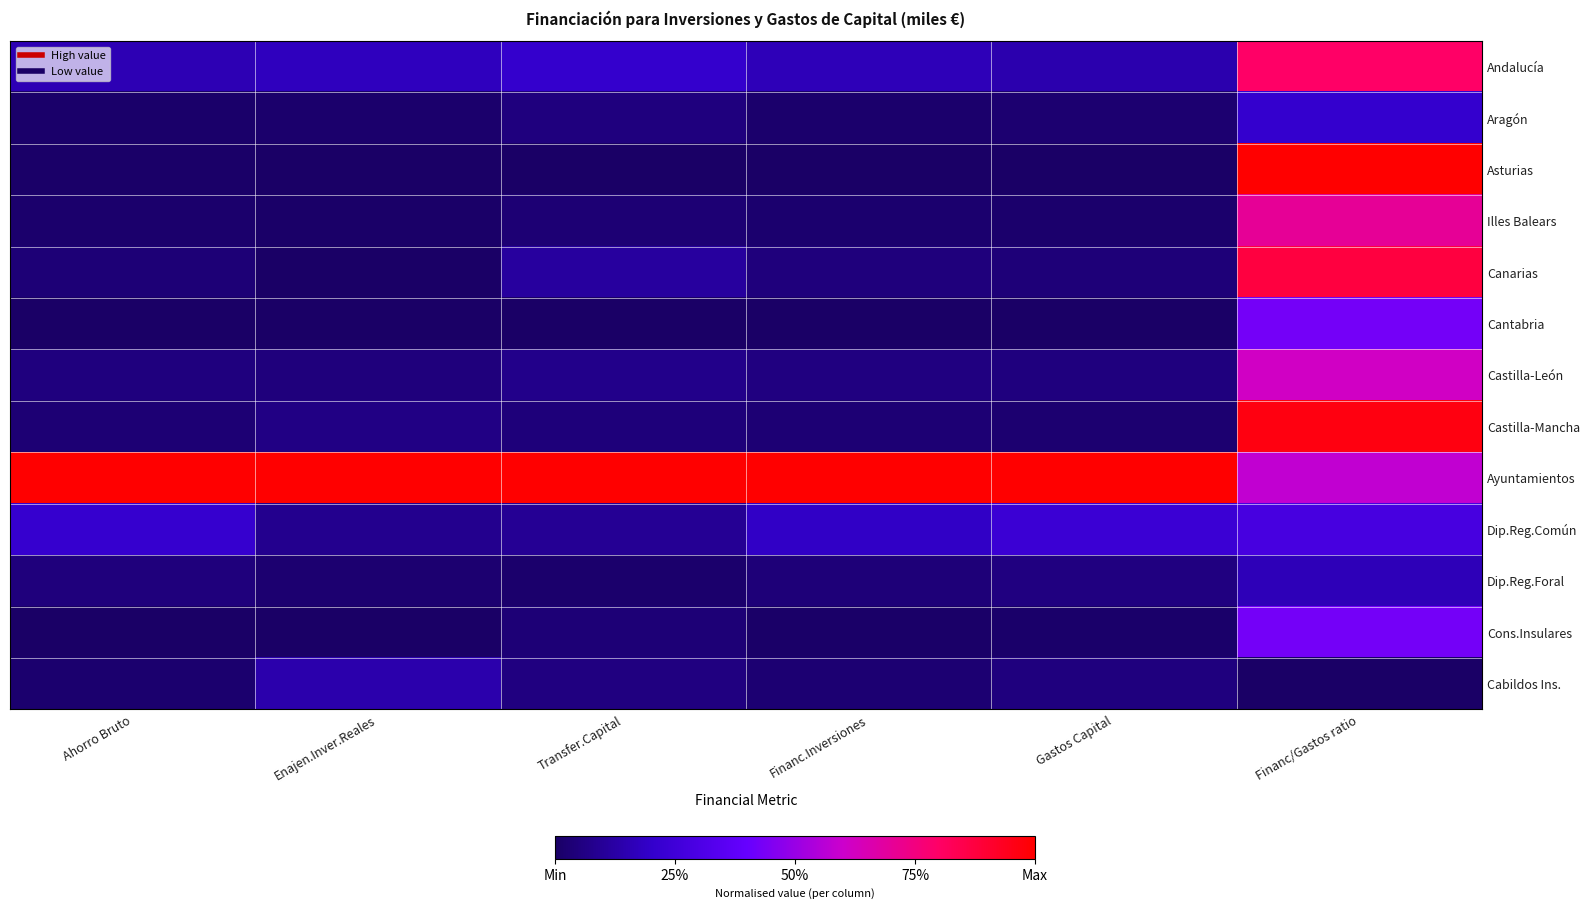

Reading left to right, what are all the values shown in this chart?

Andalucía: Ahorro Bruto=0.2	Enajen.Inver.Reales=0.2	Transfer.Capital=0.2	Financ.Inversiones=0.2	Gastos Capital=0.1	Financ/Gastos ratio=0.8
Aragón: Ahorro Bruto=0.0	Enajen.Inver.Reales=0.0	Transfer.Capital=0.0	Financ.Inversiones=0.0	Gastos Capital=0.0	Financ/Gastos ratio=0.2
Asturias: Ahorro Bruto=0.0	Enajen.Inver.Reales=0.0	Transfer.Capital=0.0	Financ.Inversiones=0.0	Gastos Capital=0.0	Financ/Gastos ratio=1.0
Illes Balears: Ahorro Bruto=0.0	Enajen.Inver.Reales=0.0	Transfer.Capital=0.0	Financ.Inversiones=0.0	Gastos Capital=0.0	Financ/Gastos ratio=0.7
Canarias: Ahorro Bruto=0.0	Enajen.Inver.Reales=0.0	Transfer.Capital=0.1	Financ.Inversiones=0.0	Gastos Capital=0.0	Financ/Gastos ratio=0.9
Cantabria: Ahorro Bruto=0.0	Enajen.Inver.Reales=0.0	Transfer.Capital=0.0	Financ.Inversiones=0.0	Gastos Capital=0.0	Financ/Gastos ratio=0.4
Castilla-León: Ahorro Bruto=0.0	Enajen.Inver.Reales=0.0	Transfer.Capital=0.1	Financ.Inversiones=0.1	Gastos Capital=0.0	Financ/Gastos ratio=0.6
Castilla-Mancha: Ahorro Bruto=0.0	Enajen.Inver.Reales=0.1	Transfer.Capital=0.0	Financ.Inversiones=0.0	Gastos Capital=0.0	Financ/Gastos ratio=1.0
Ayuntamientos: Ahorro Bruto=1.0	Enajen.Inver.Reales=1.0	Transfer.Capital=1.0	Financ.Inversiones=1.0	Gastos Capital=1.0	Financ/Gastos ratio=0.6
Dip.Reg.Común: Ahorro Bruto=0.2	Enajen.Inver.Reales=0.1	Transfer.Capital=0.1	Financ.Inversiones=0.2	Gastos Capital=0.2	Financ/Gastos ratio=0.3
Dip.Reg.Foral: Ahorro Bruto=0.0	Enajen.Inver.Reales=0.0	Transfer.Capital=0.0	Financ.Inversiones=0.0	Gastos Capital=0.1	Financ/Gastos ratio=0.2
Cons.Insulares: Ahorro Bruto=0.0	Enajen.Inver.Reales=0.0	Transfer.Capital=0.0	Financ.Inversiones=0.0	Gastos Capital=0.0	Financ/Gastos ratio=0.4
Cabildos Ins.: Ahorro Bruto=0.0	Enajen.Inver.Reales=0.1	Transfer.Capital=0.1	Financ.Inversiones=0.0	Gastos Capital=0.0	Financ/Gastos ratio=0.0